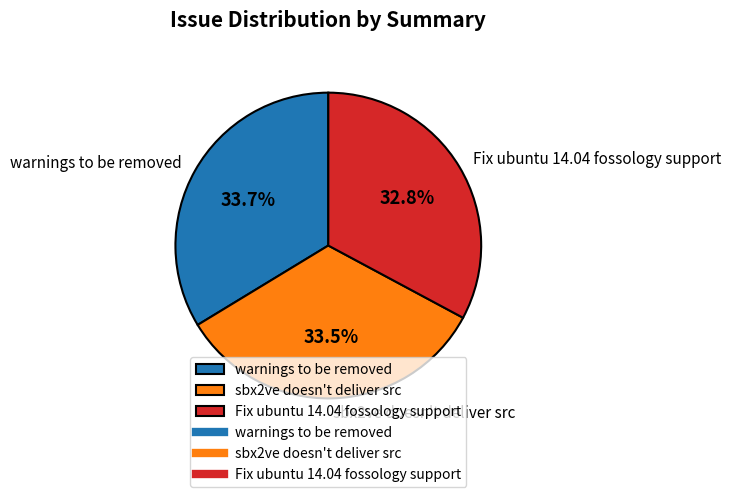

The sbx2ve doesn't deliver src slice represents 41% of the pie. True or false?

False